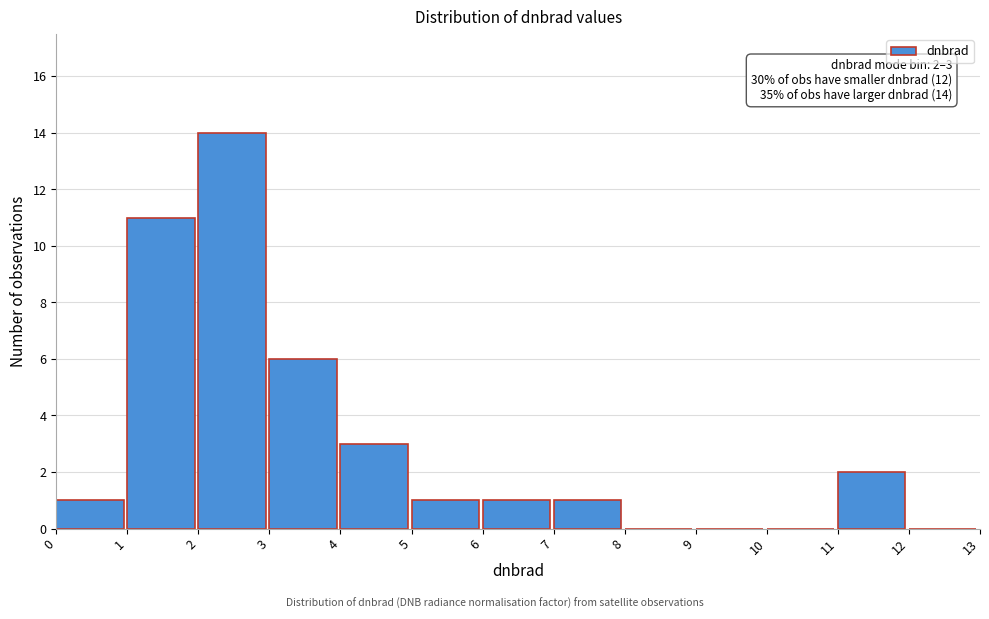

Which range on the x-axis has the tallest bar?

2 to 3